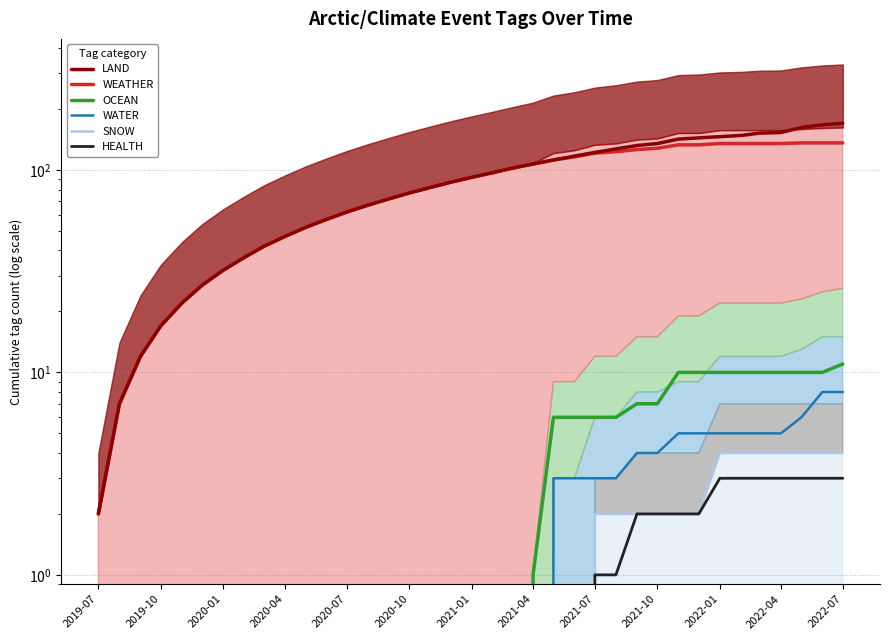

At how many categories does at least one series exceed 55?

26